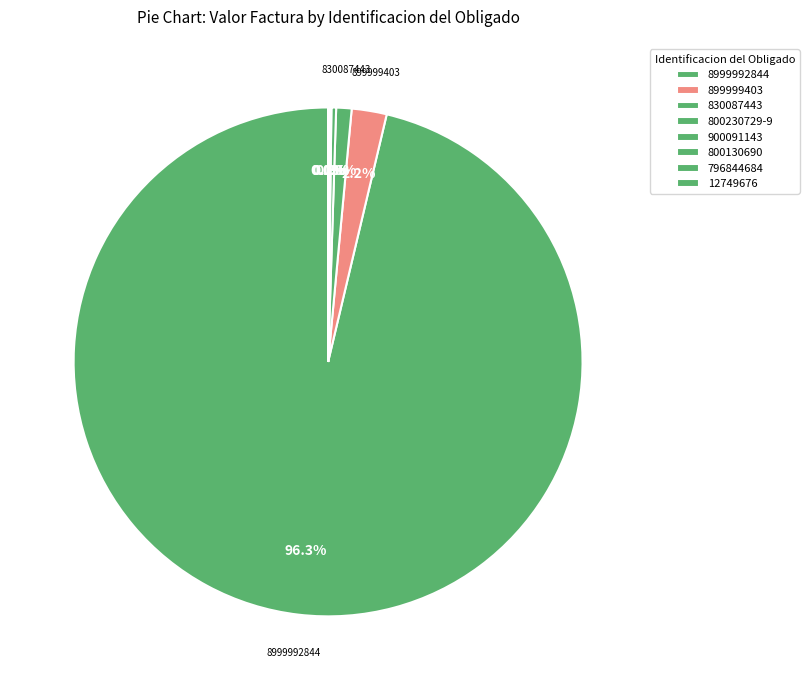

Which category accounts for the majority?

8999992844